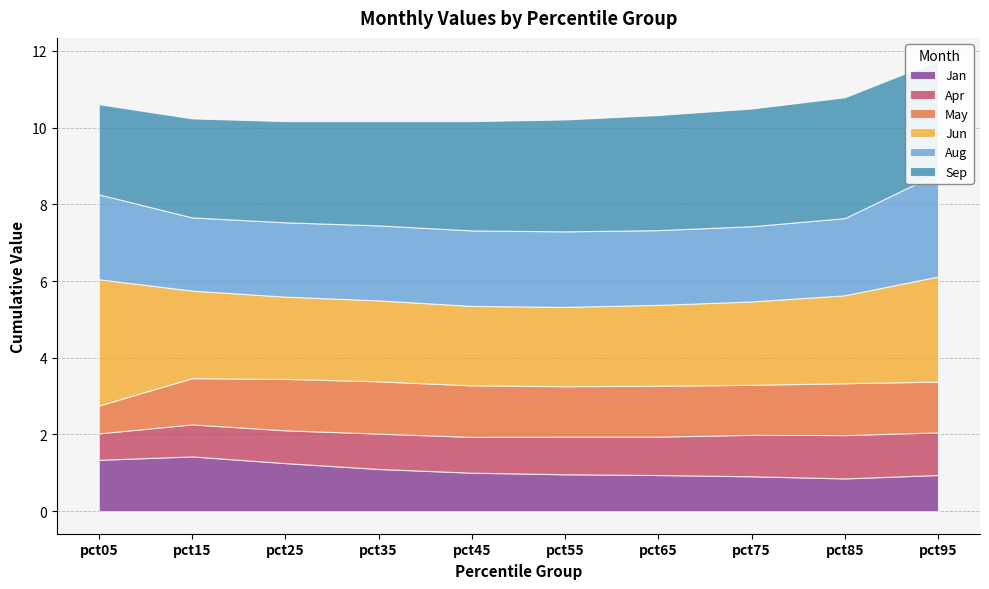

What is the maximum value shown in the chart?

3.3